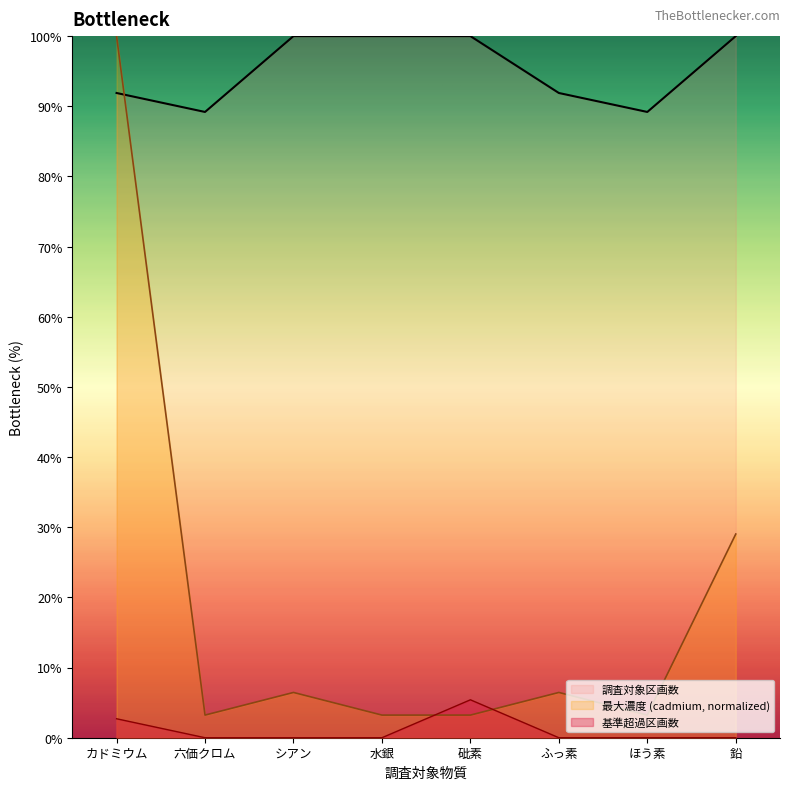

How many interior local valleys does the 最大濃度 (cadmium) series have?

2